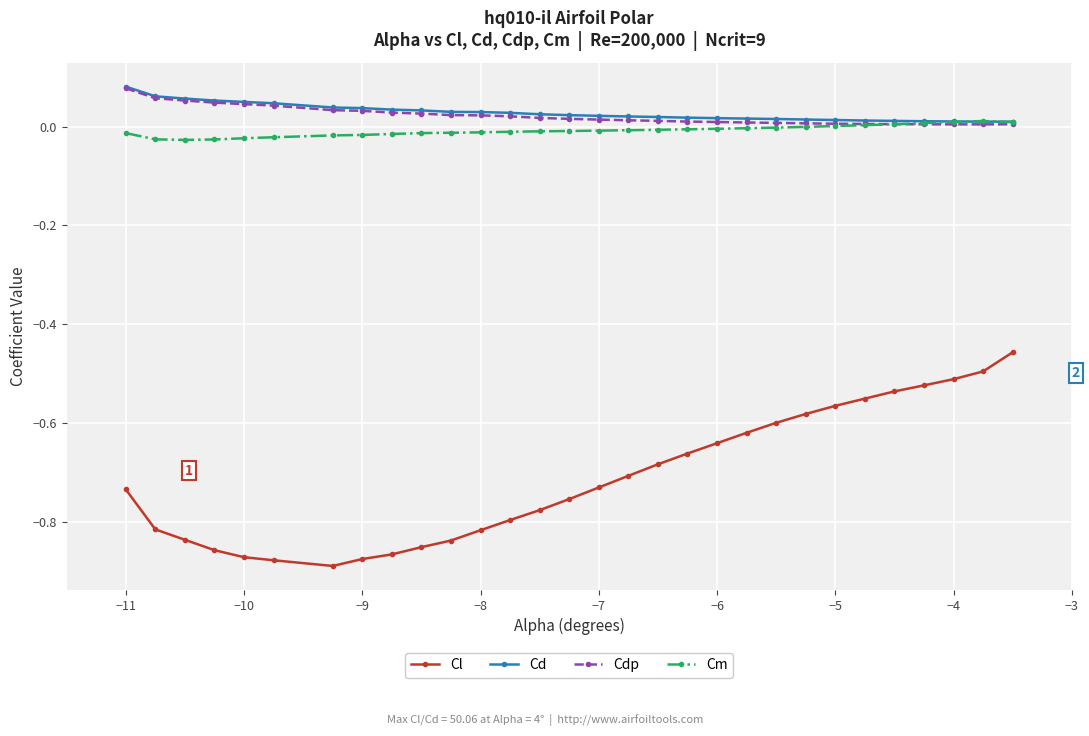

Which series has the widest spread of values?

Cl